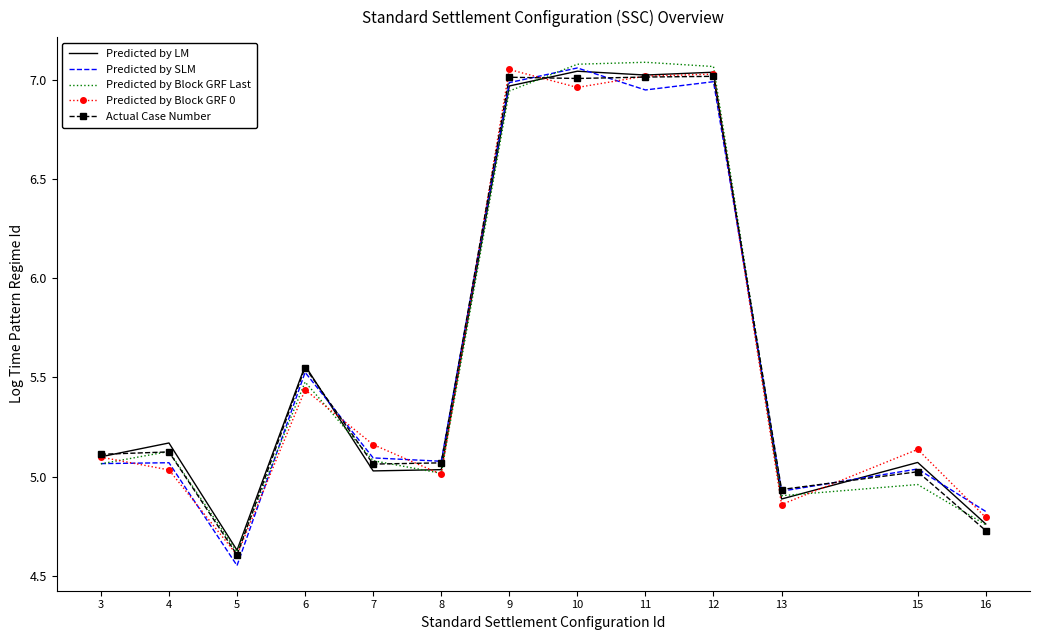

Which category has the lowest value across all series?

5